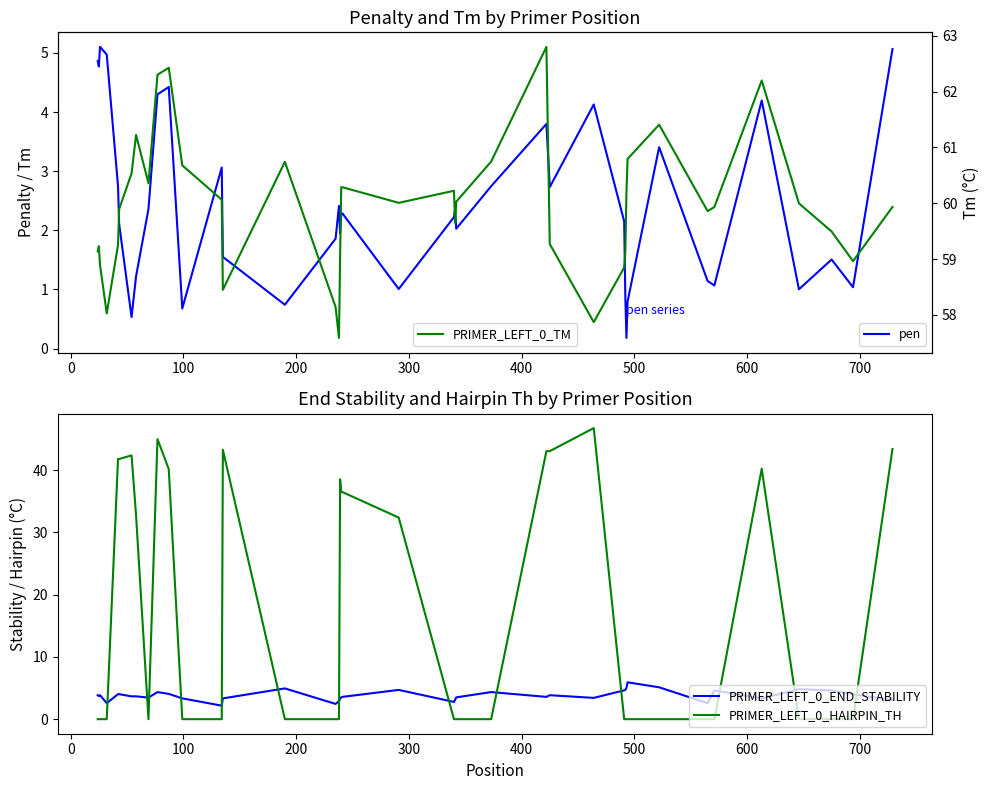

What is the highest value of the PRIMER_LEFT_0_HAIRPIN_TH series?

46.8